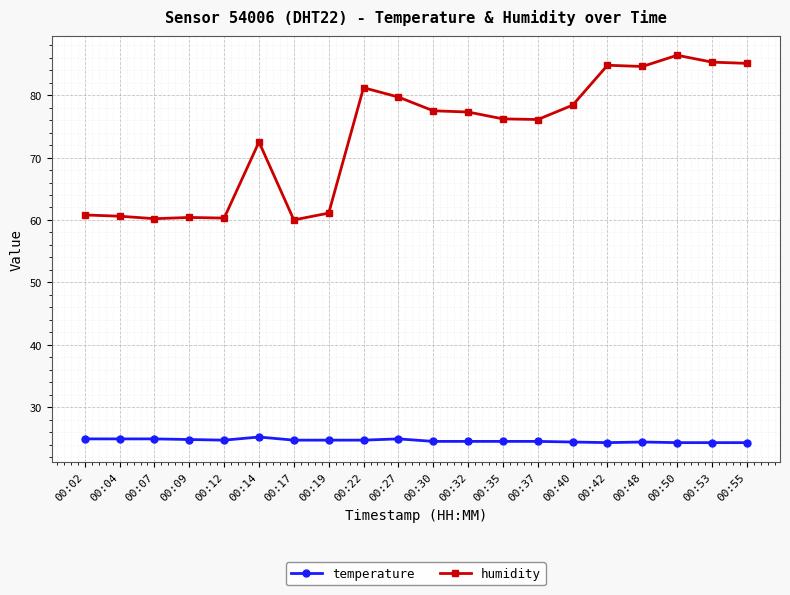

What is the lowest value of the temperature series?

24.3